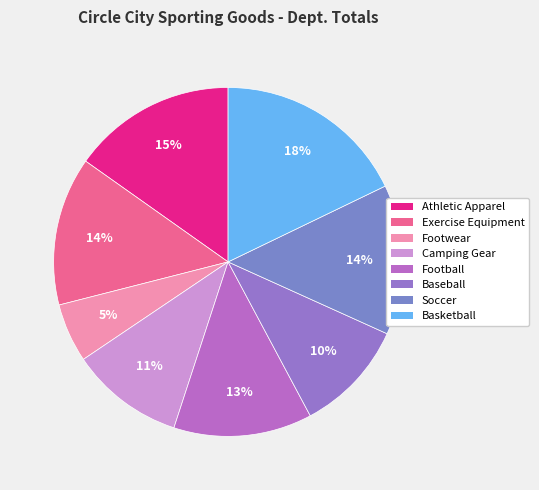

Which slice is the largest?

Basketball